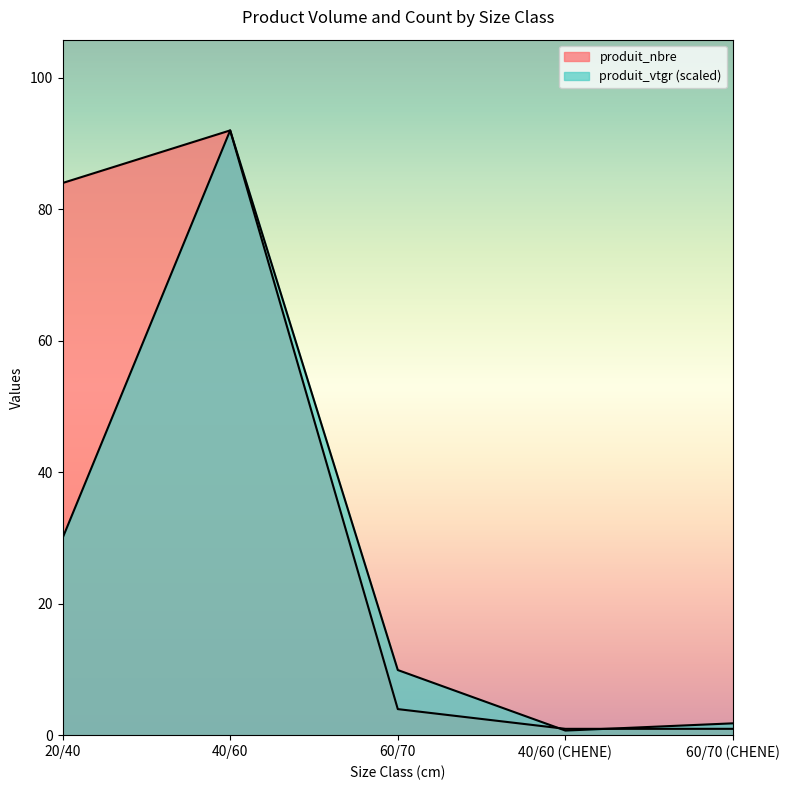

Reading left to right, transcribe all the data shown in this chart.

produit_vtgr: 30.0	92.0	9.9	0.7	1.8
produit_nbre: 84.0	92.0	4.0	1.0	1.0